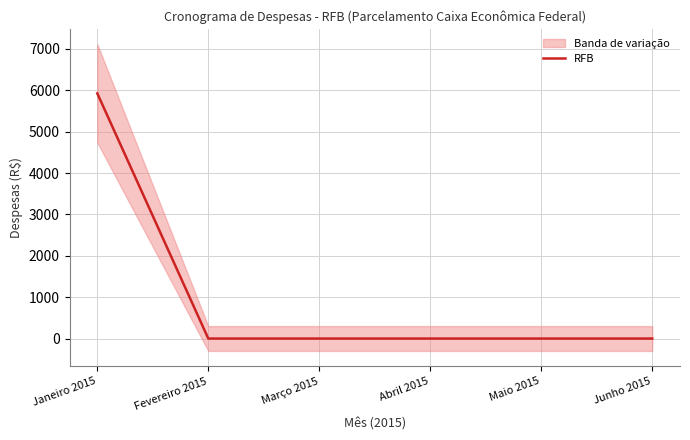

What is the sum of the values at Janeiro 2015 and Fevereiro 2015?

5924.9